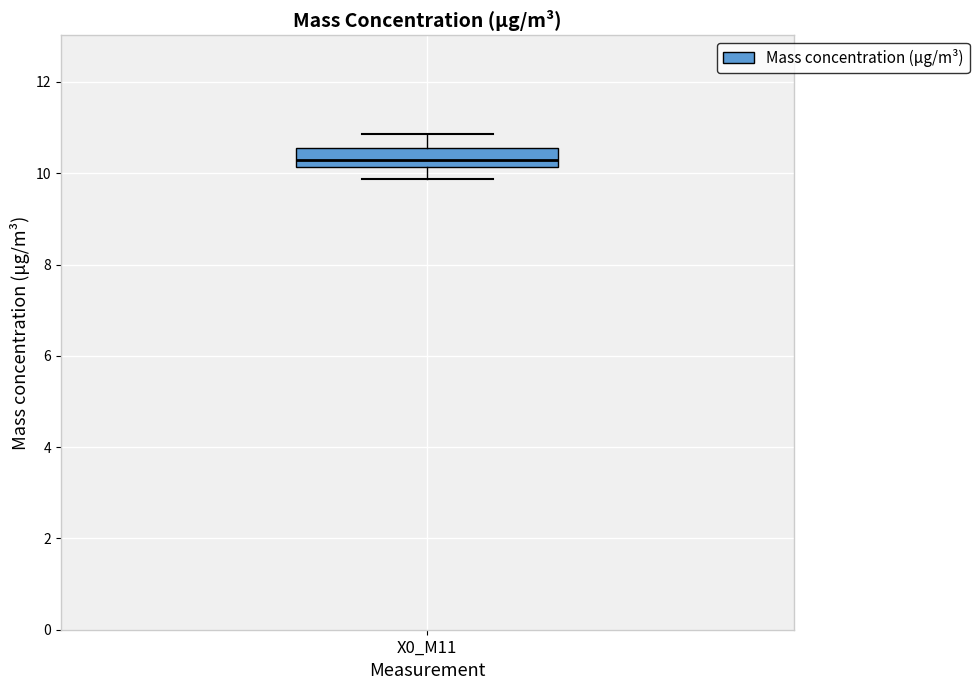

Where does the upper whisker of the box for X0_M11 end on the y-axis? The values are not printed on the chart, so give them approximately, as read against the axis.

10.8